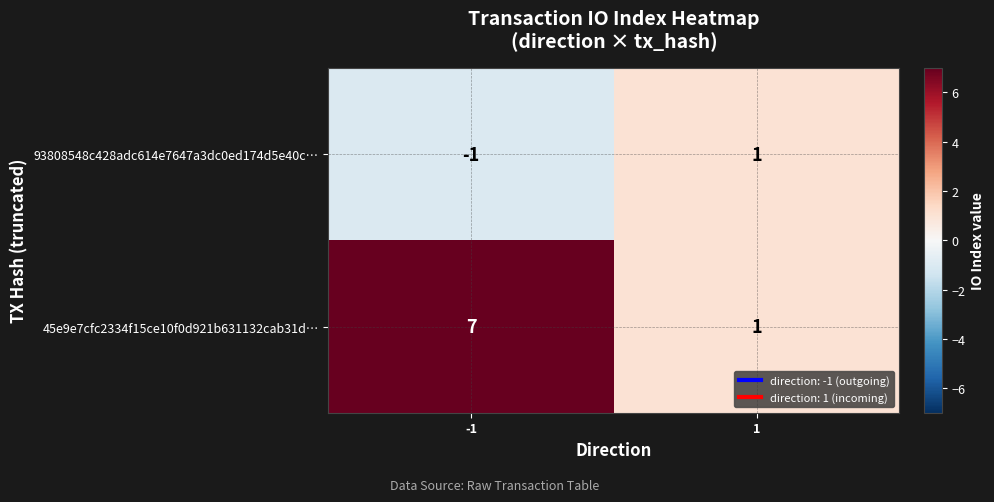

At which category does the chart reach its peak across all series?

-1